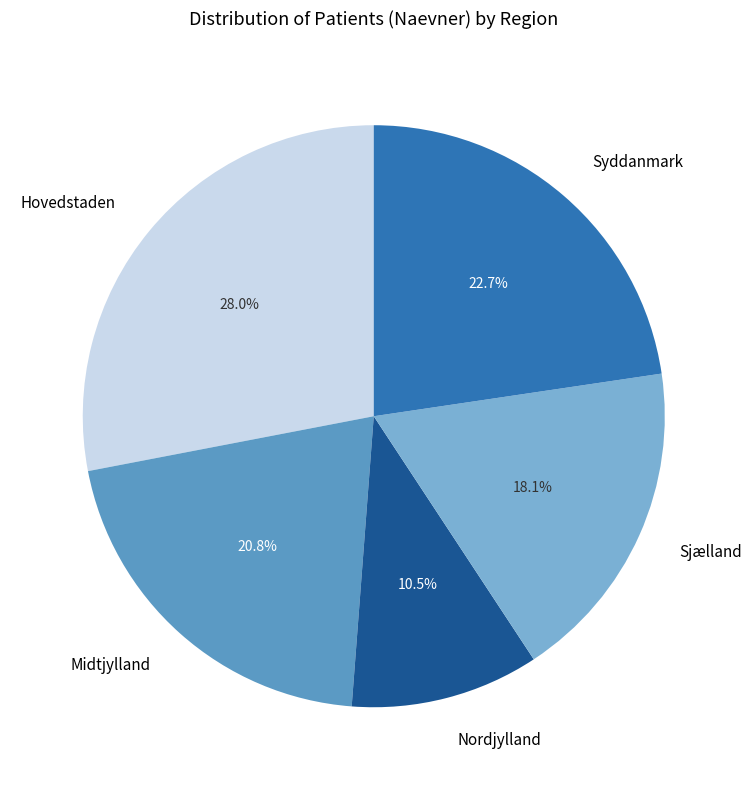

What percentage is the Syddanmark slice, to the nearest percent?

23%